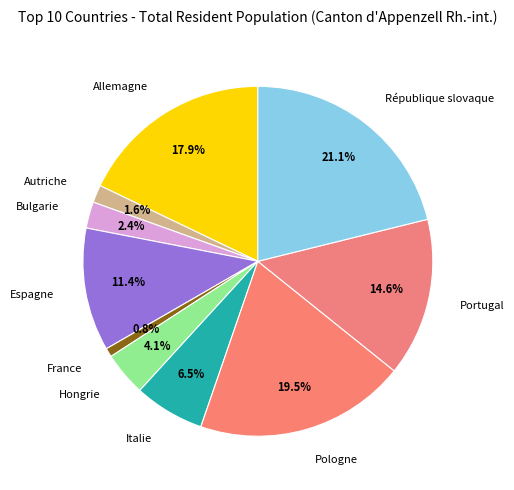

How many slices are in this pie chart?

10